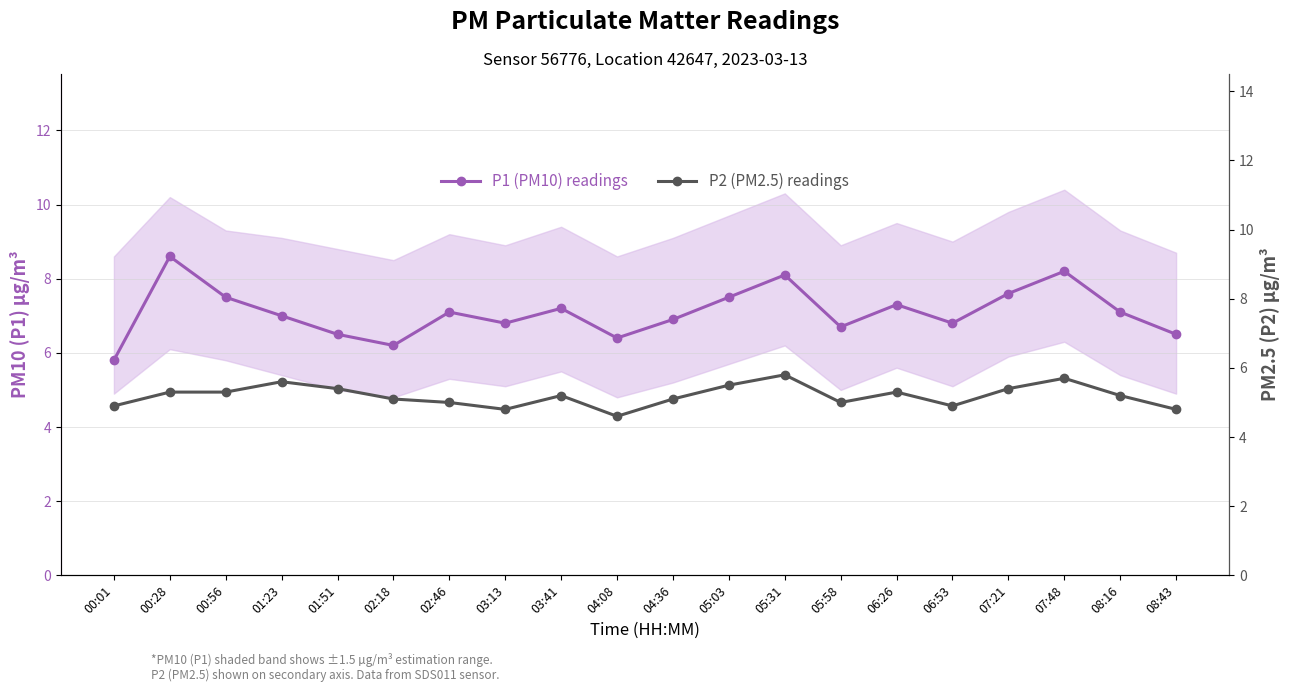

What position from the left is 05:31?

13